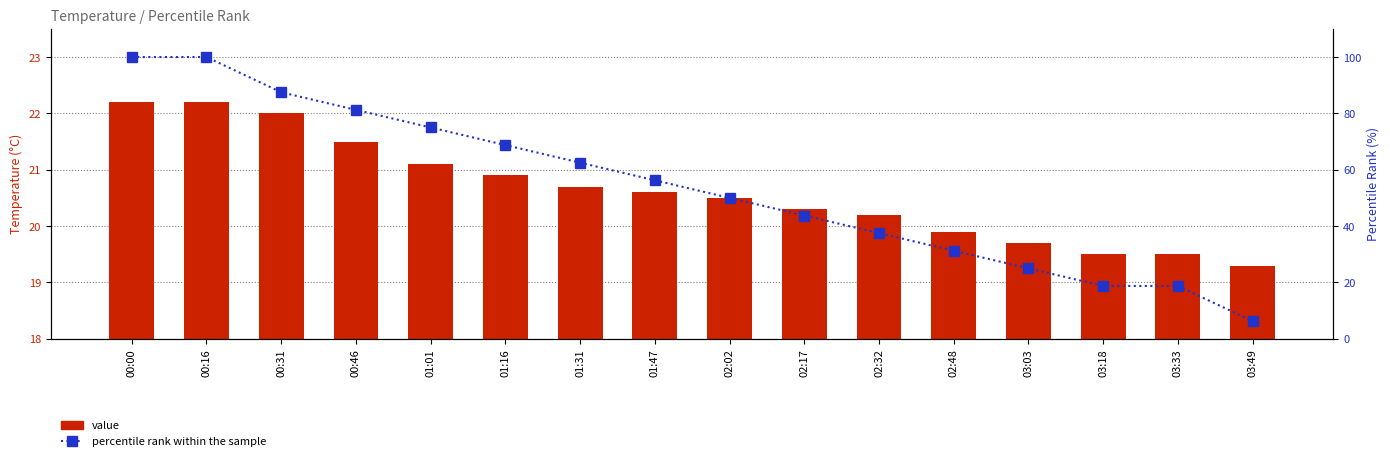

The value series shows 30.8 at 03:03. True or false?

False